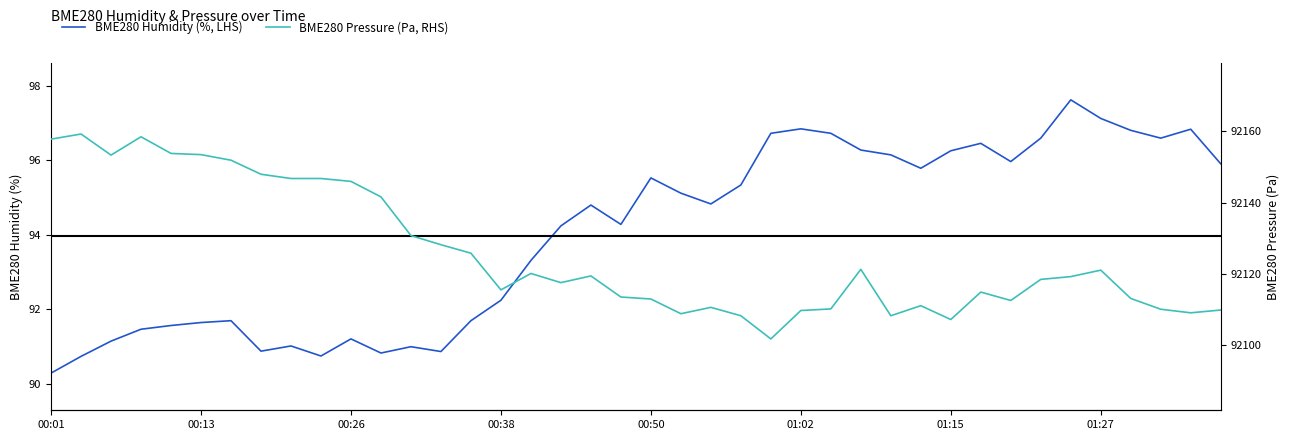

True or false: BME280 Humidity (%, LHS) and BME280 Pressure (Pa, RHS) cross at least once.

False